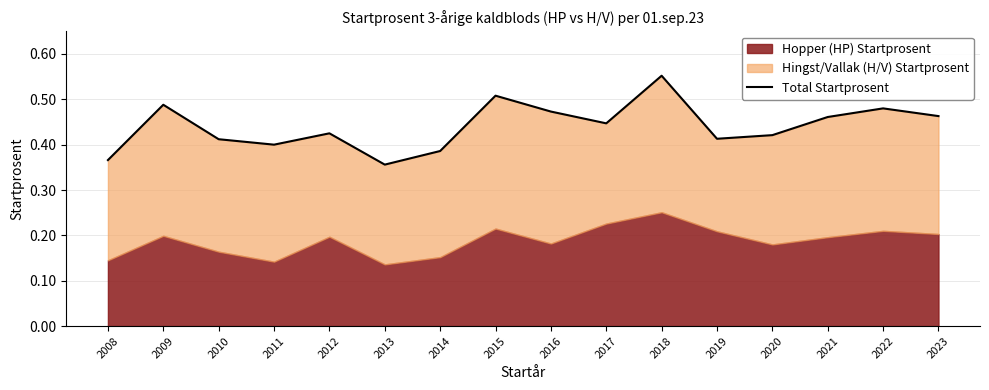

At which category does the data reach its first local peak?

2009